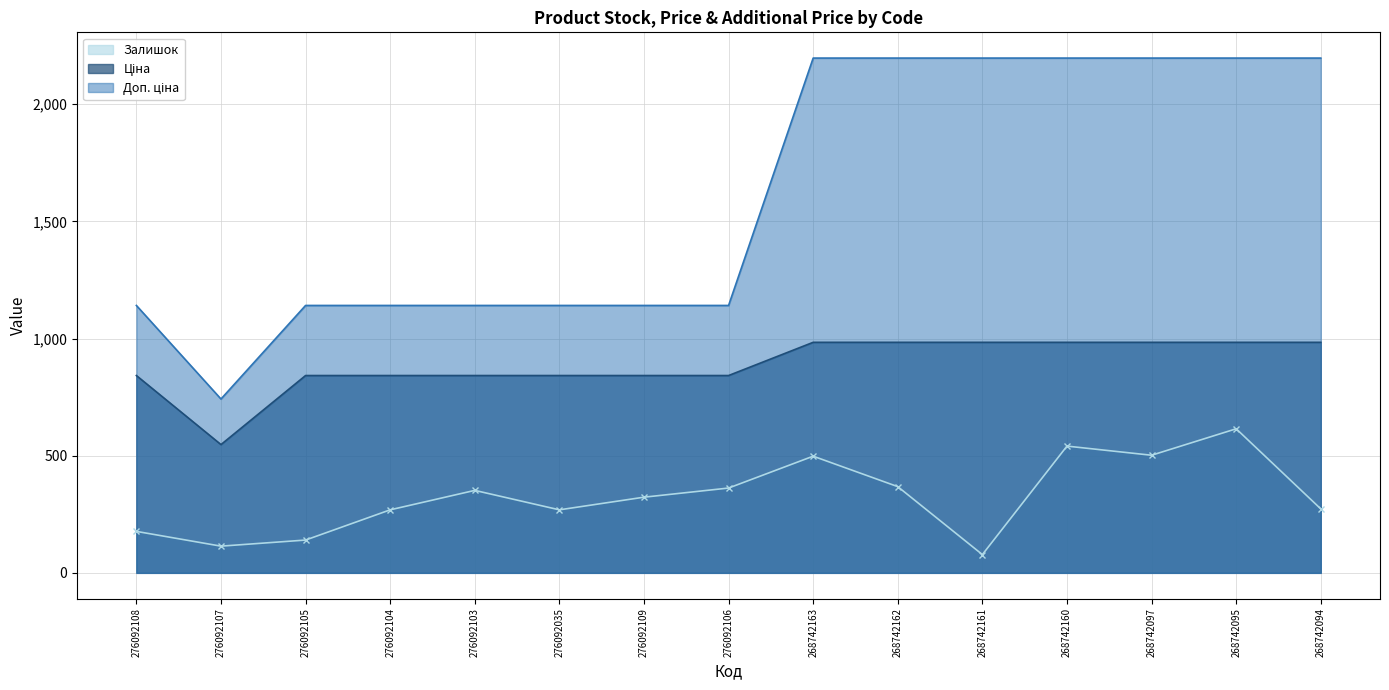

How many interior local peaks does the Залишок series have?

4